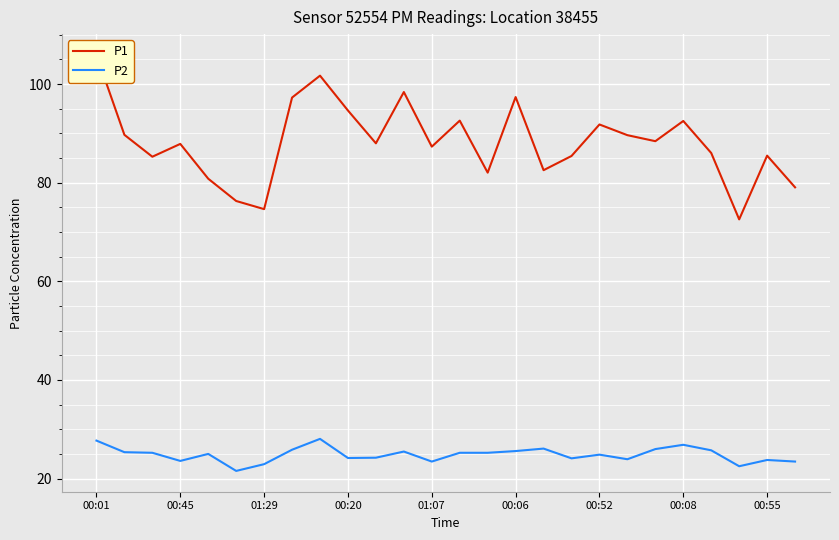

What is the label of the 26th point from the right?

00:01